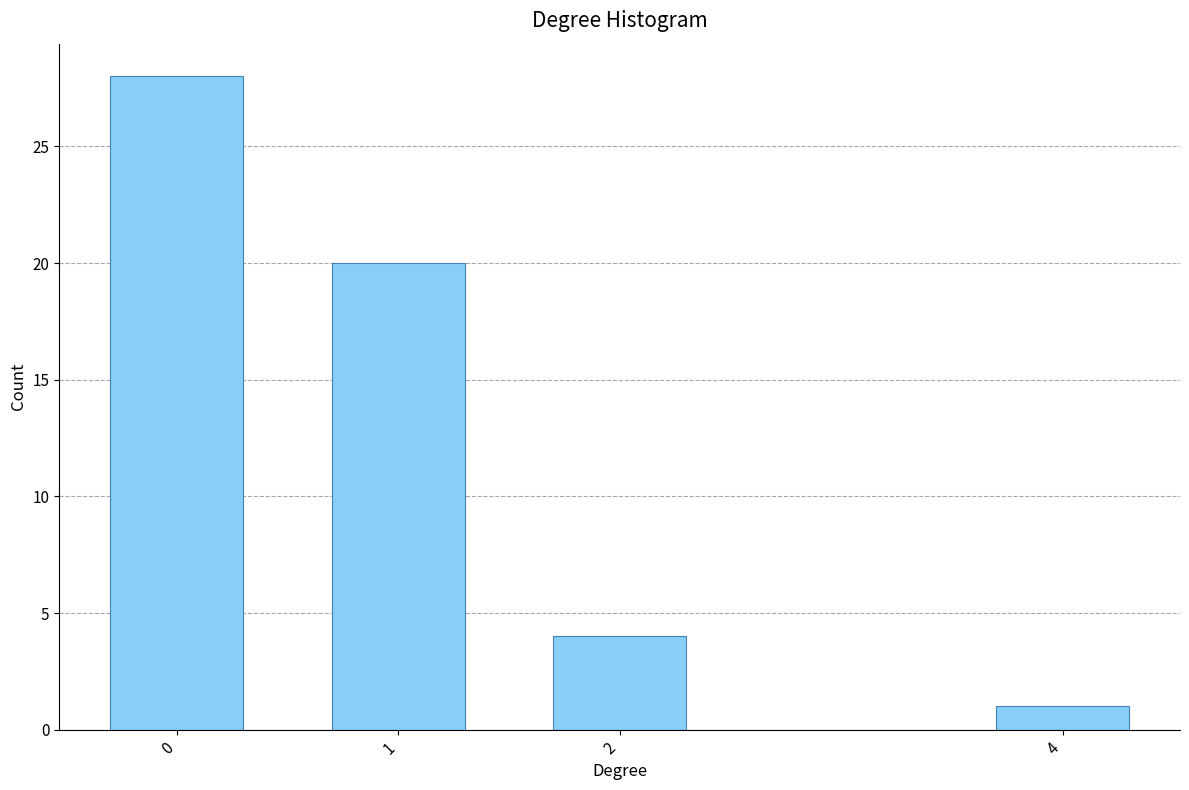

Reading left to right, list all the values displayed in this chart.

0=28	1=20	2=4	4=1